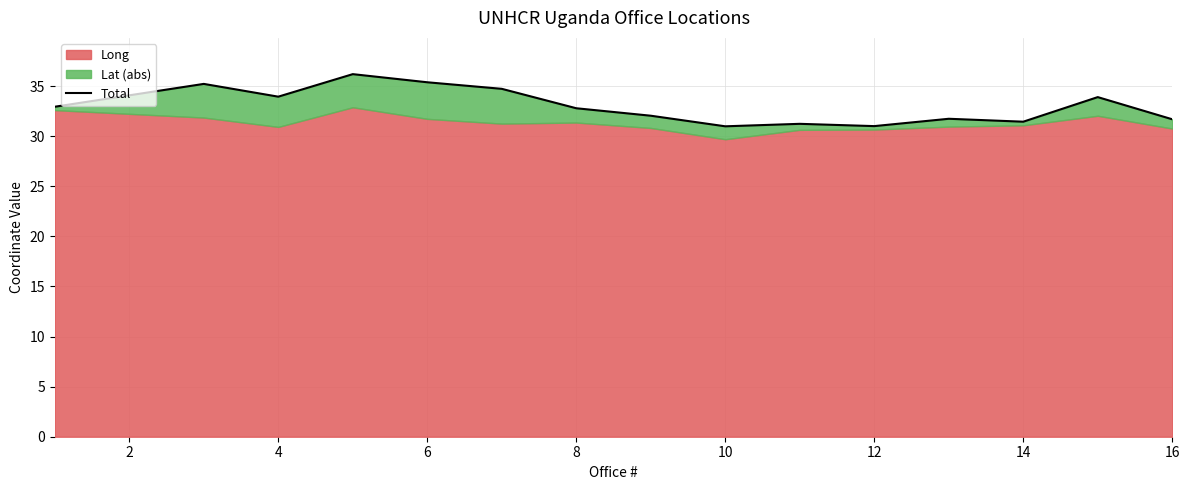

Approximately how many times larger is the value at 14 compared to 11?

1.0